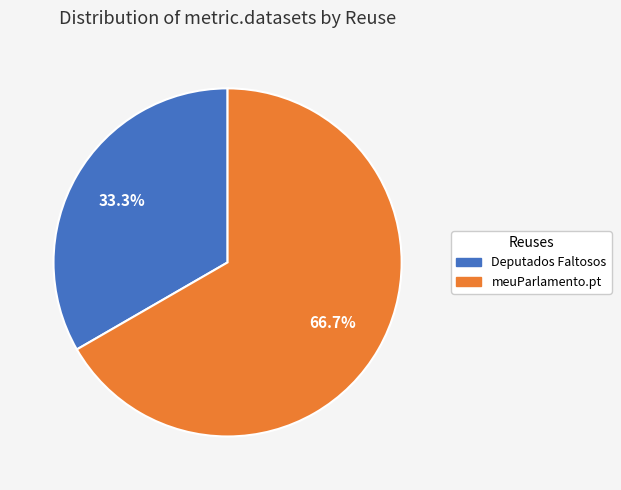

Is there any slice that represents more than half of the pie?

Yes